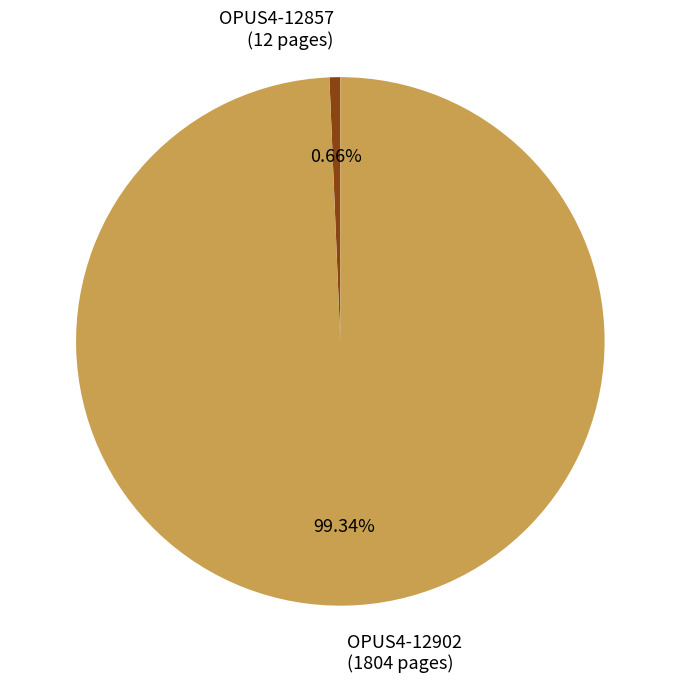

Rank the categories by value from highest to lowest.

OPUS4-12902, OPUS4-12857